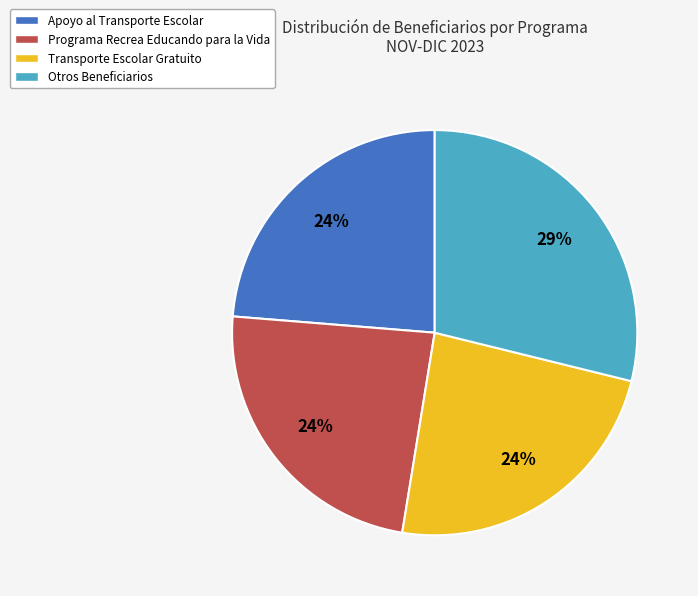

To the nearest percent, what is the difference between the largest and smallest slice percentages?

5%